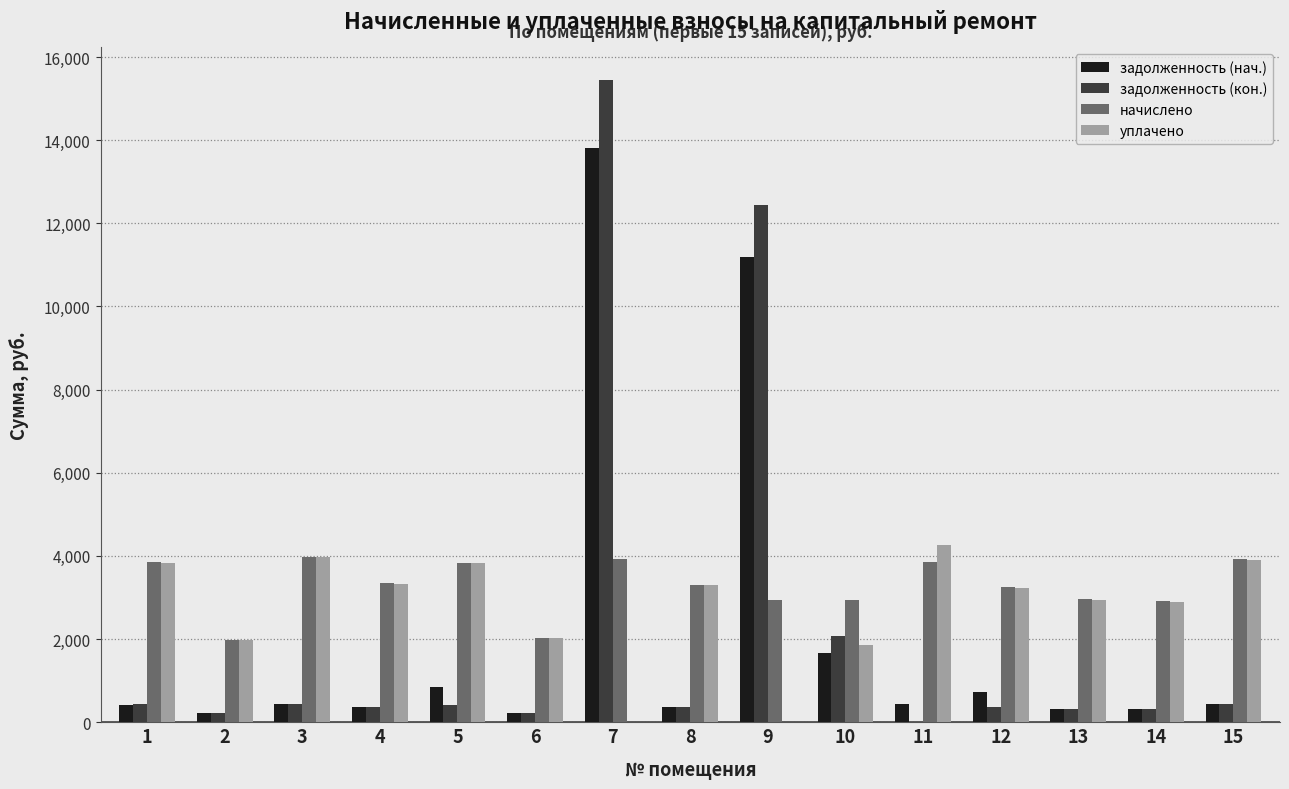

At which category is the sum across all series the highest?

7